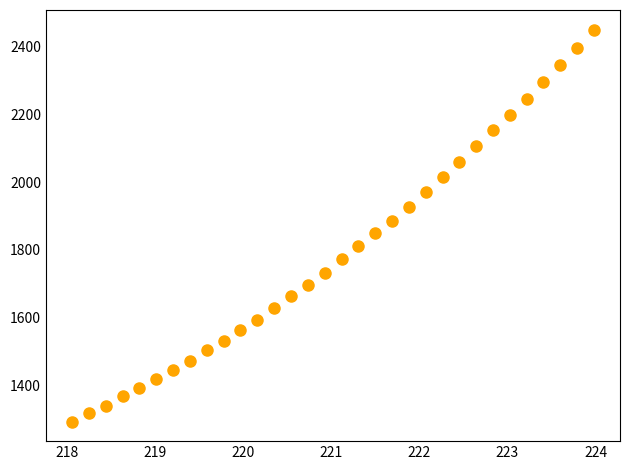

What is the range of X values (max minus min)?

5.9